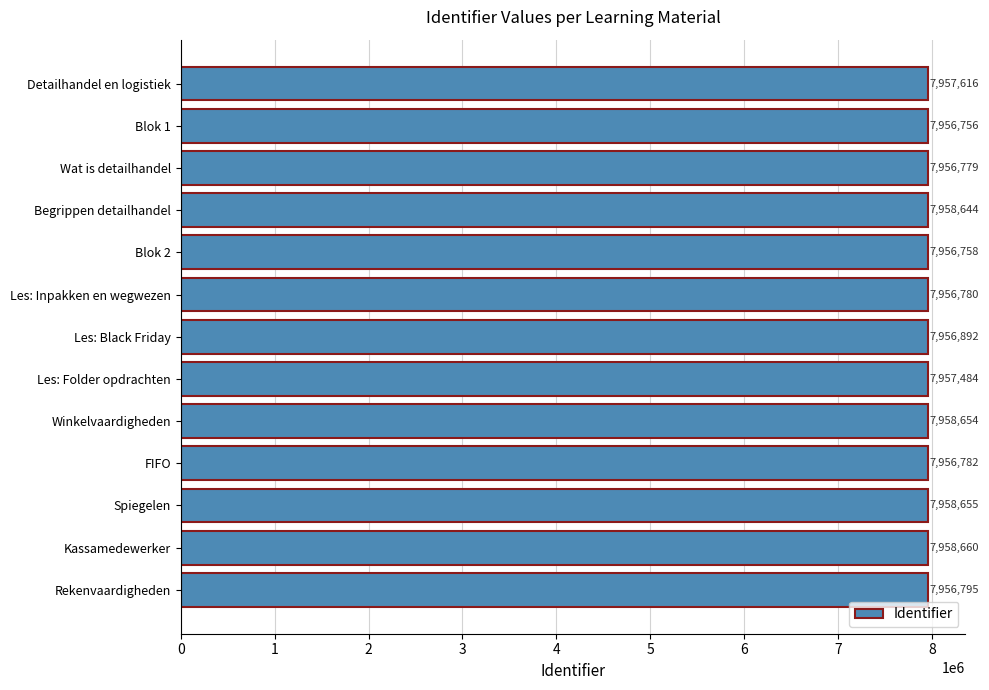

Rank the categories by value from lowest to highest.

Blok 1, Blok 2, Wat is detailhandel, Les: Inpakken en wegwezen, FIFO, Rekenvaardigheden, Les: Black Friday, Les: Folder opdrachten, Detailhandel en logistiek, Begrippen detailhandel, Winkelvaardigheden, Spiegelen, Kassamedewerker